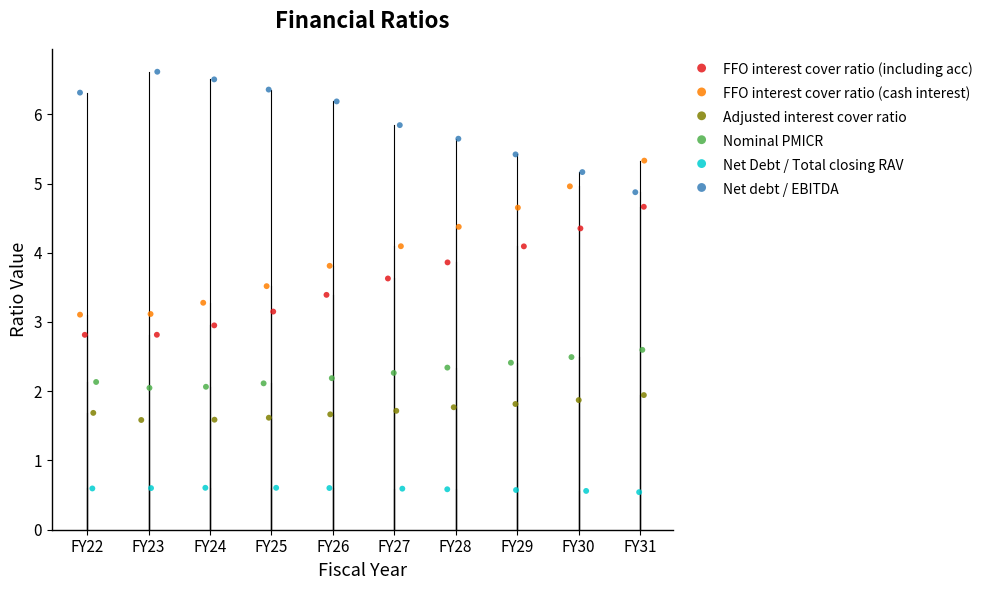

Which series contains the lowest Y value?

Net Debt / Total closing RAV